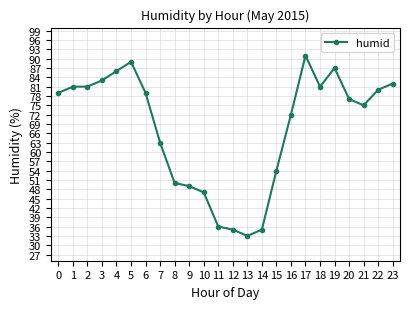

How many lines are shown in the chart?

1